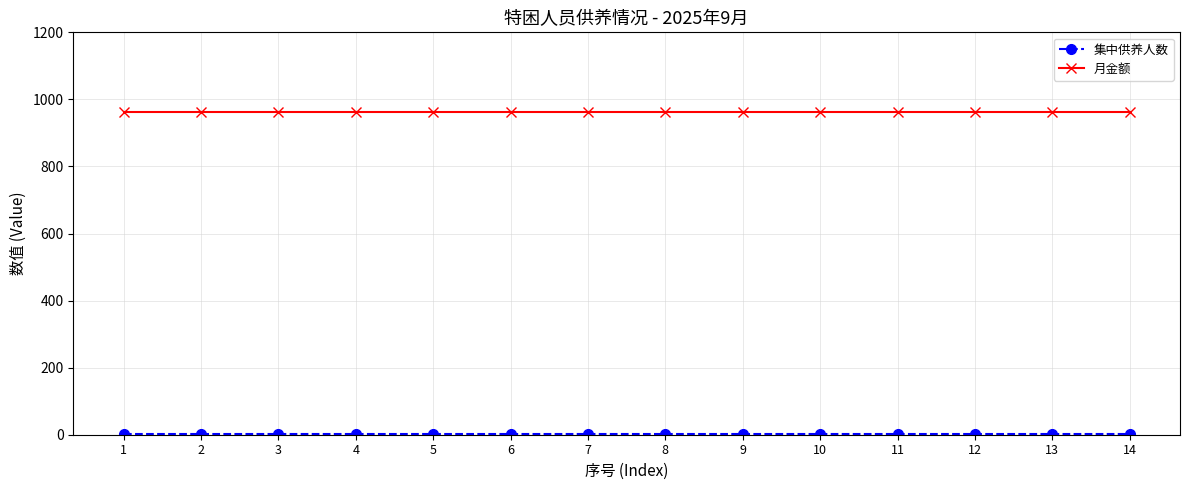

What is the greatest value displayed?

962